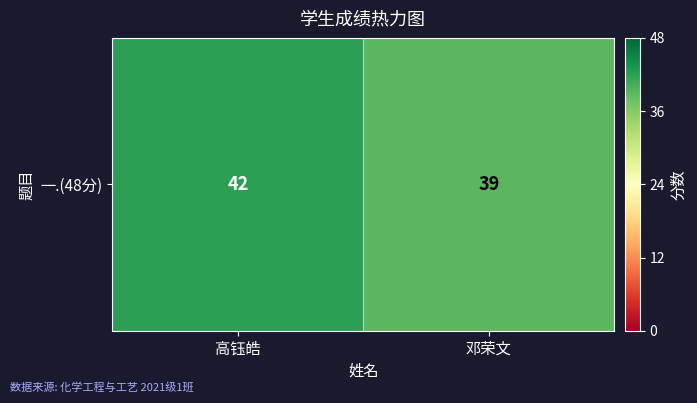

Count the values in the range 39 to 42.

2